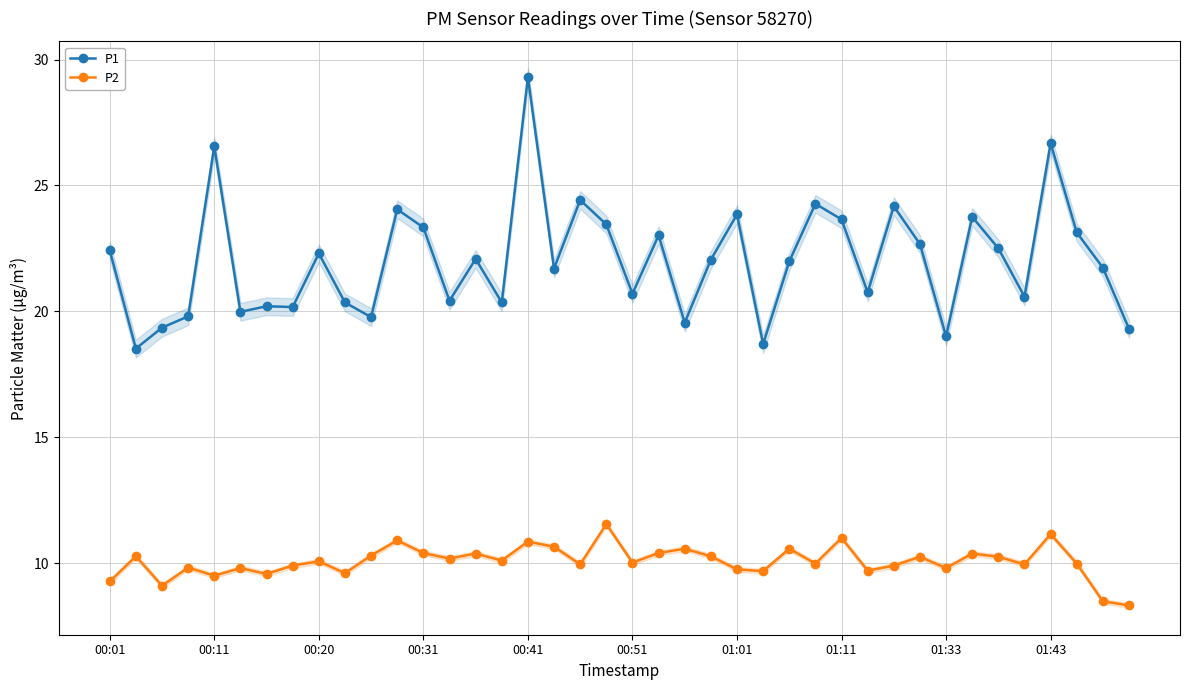

True or false: P1 and P2 intersect in this chart.

False